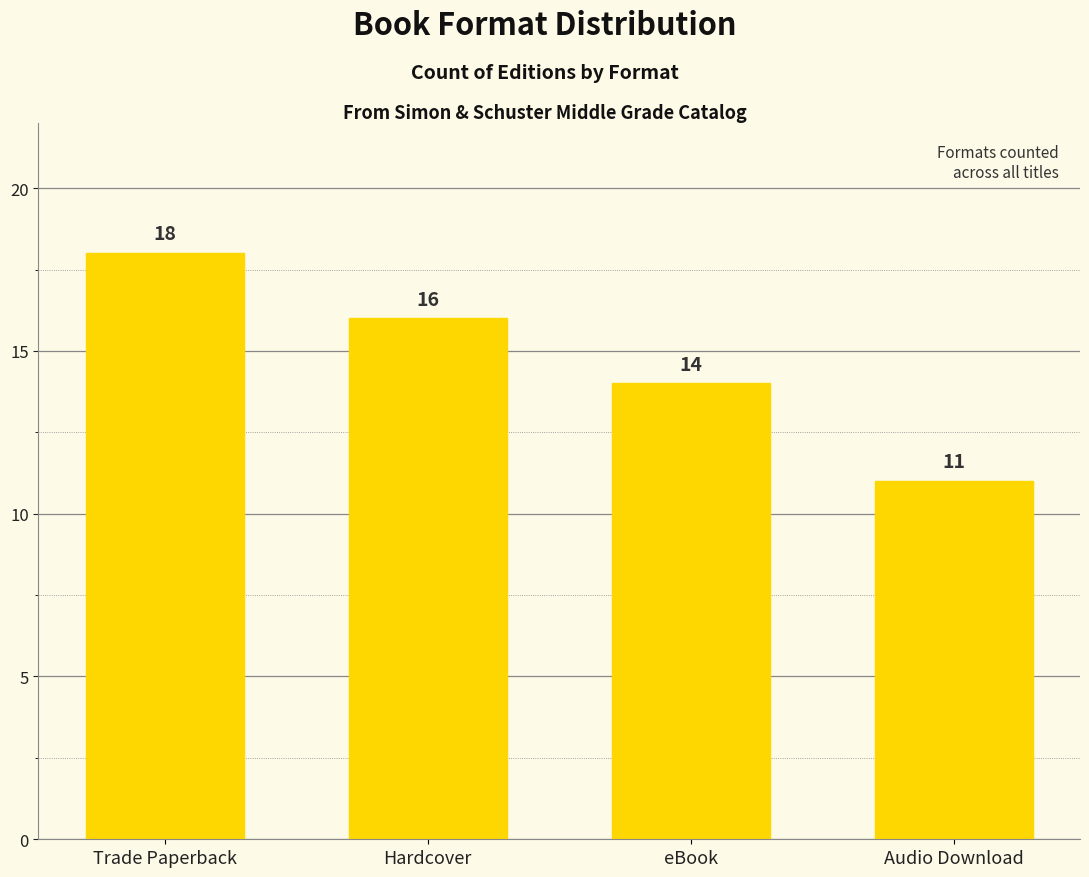

How many distinct data groups are displayed?

1